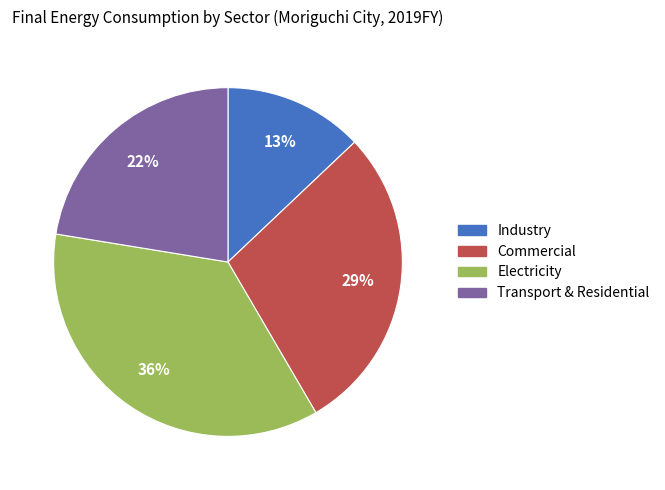

Count the number of slices in the pie.

4